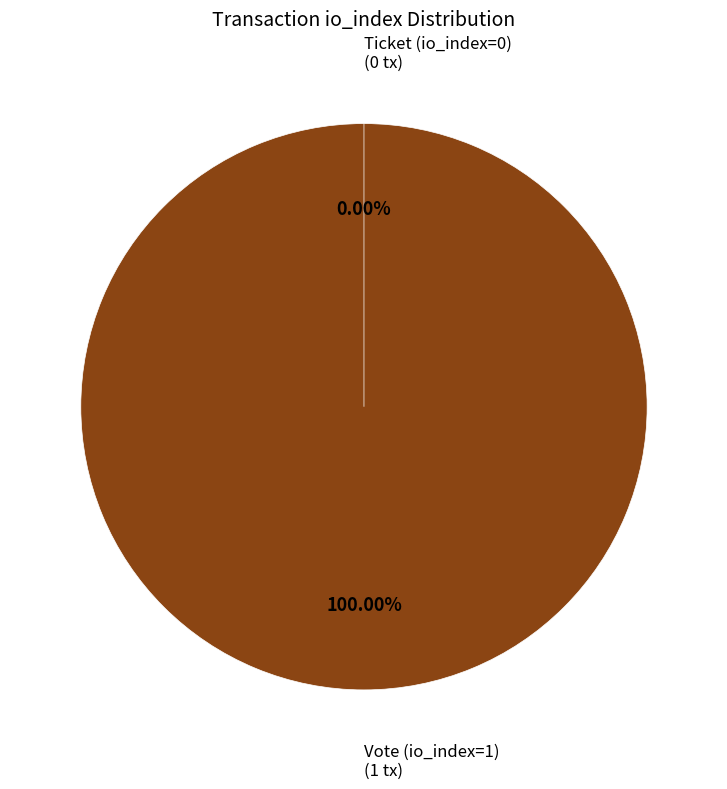

The Ticket (io_index=0) slice represents 0% of the pie. True or false?

True